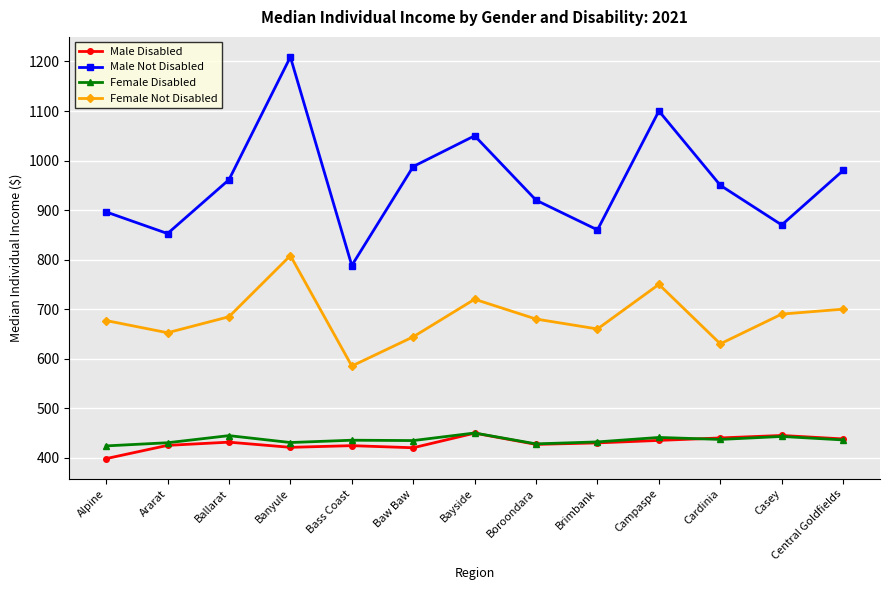

What is the approximate value of Male Disabled at Ararat?

425.0